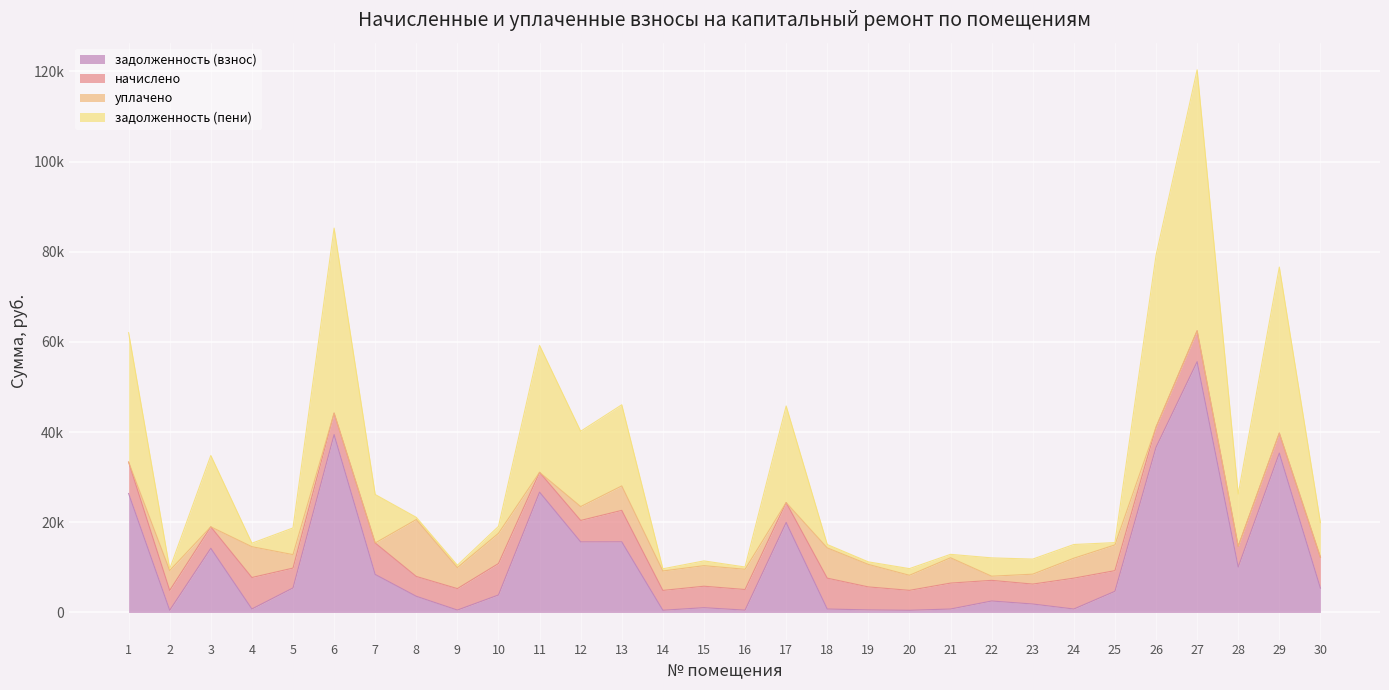

What are all the series names shown in the legend?

задолженность (взнос), начислено, уплачено, задолженность (пени)